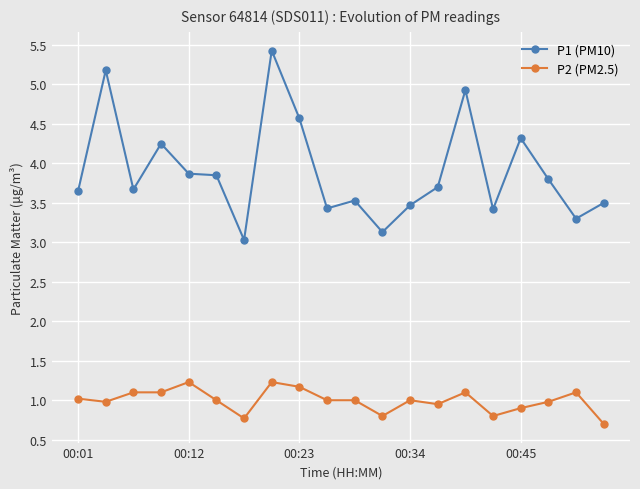

At how many categories does at least one series exceed 2?

20